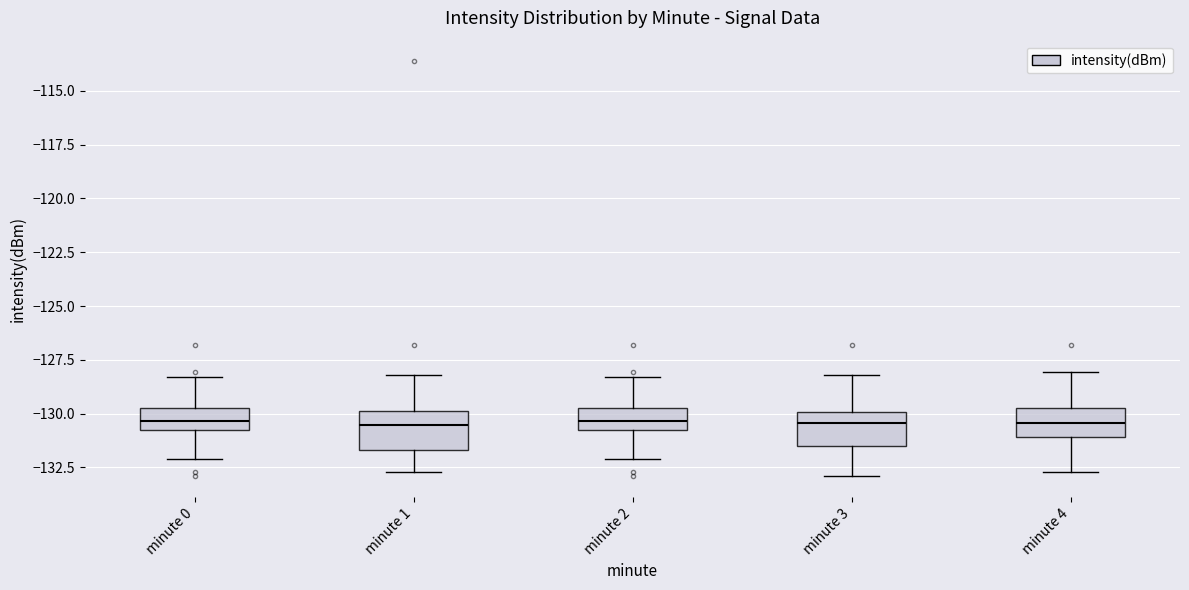

Reading left to right, transcribe this box plot: for each box, give where its median line is, the range the box spans, and where its two whiskers end, as read against the y-axis. The values are not printed on the chart, so give them approximately, as read against the axis.

minute 0: median -130.5, box -131.0 to -130.0, whiskers -132.0 to -128.5
minute 1: median -130.5, box -131.5 to -130.0, whiskers -132.5 to -128.0
minute 2: median -130.5, box -131.0 to -130.0, whiskers -132.0 to -128.5
minute 3: median -130.5, box -131.5 to -130.0, whiskers -133.0 to -128.0
minute 4: median -130.5, box -131.0 to -130.0, whiskers -132.5 to -128.0